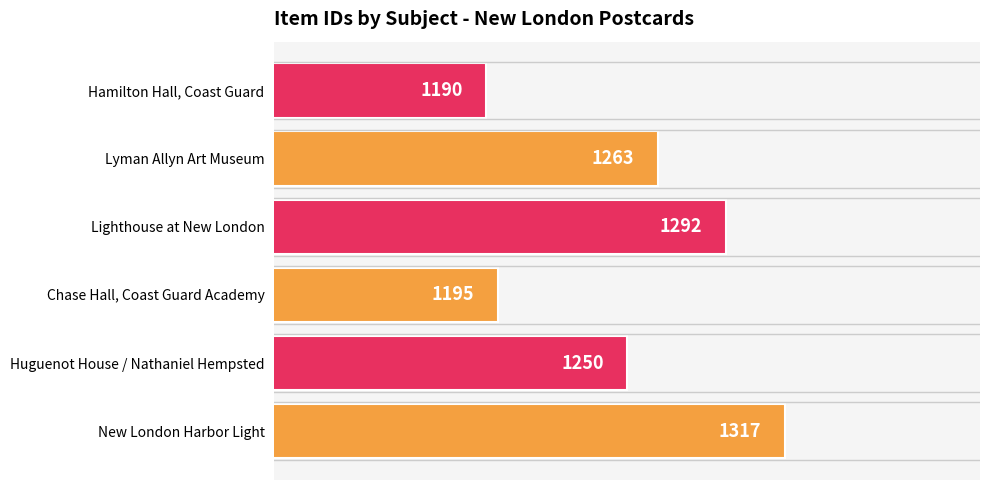

What is the difference between the maximum and minimum values?

127